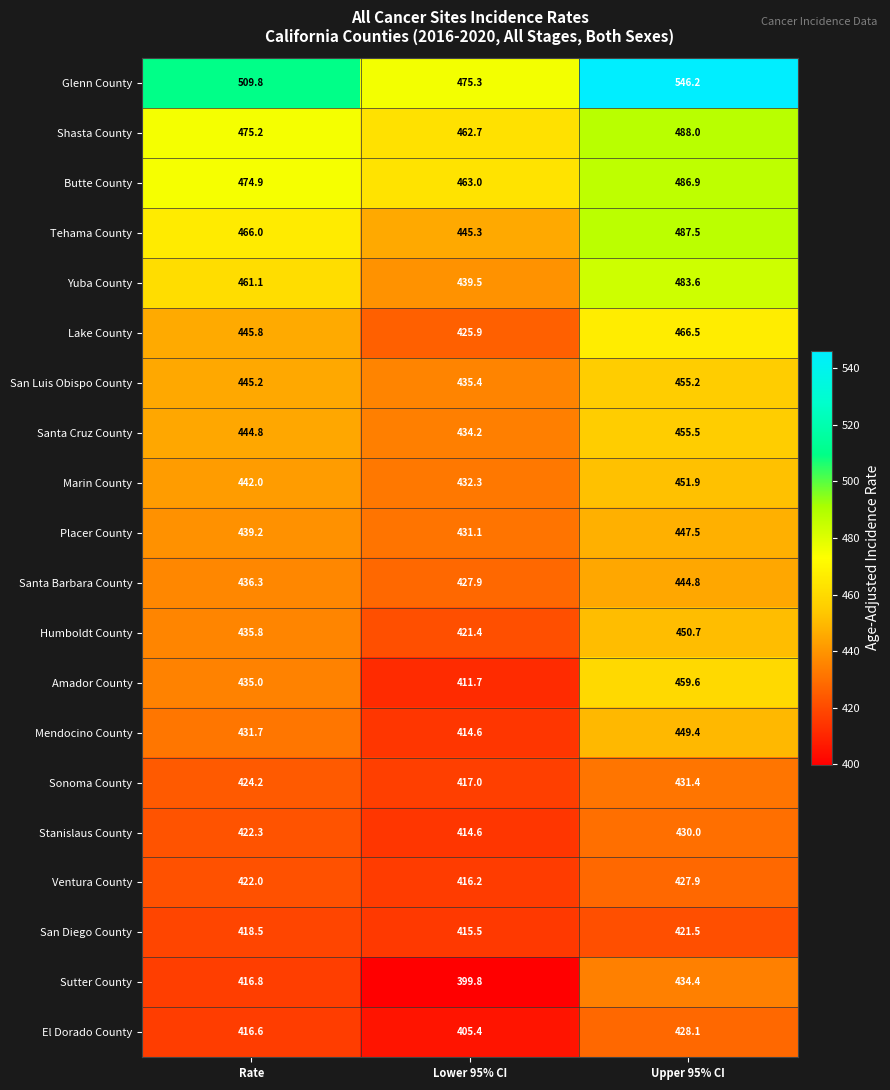

What is the difference between the Santa Cruz County values at Rate and Lower 95% CI?

10.6